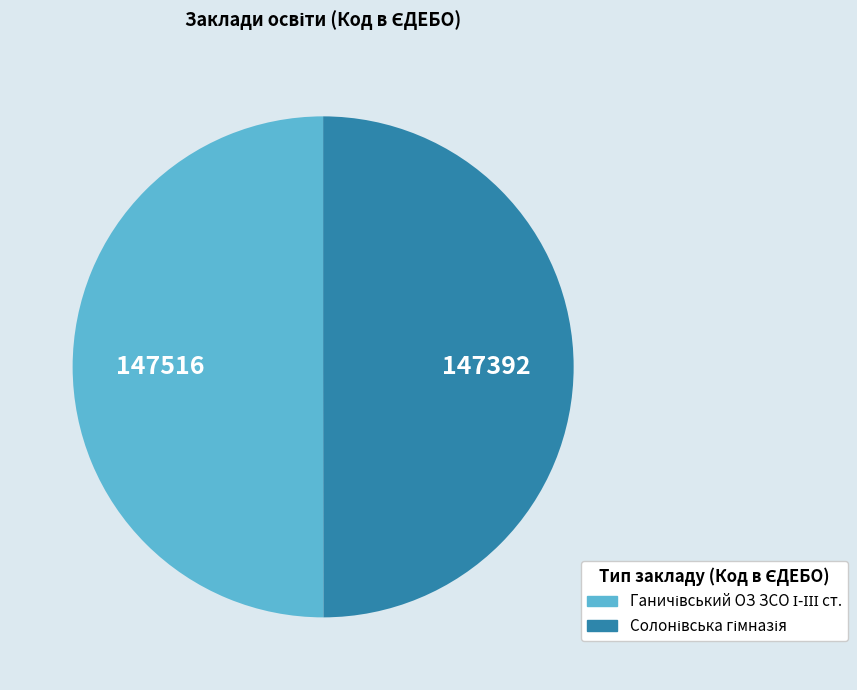

What is the smallest slice in the pie chart?

Солонівська гімназія Нересницької сільської ради